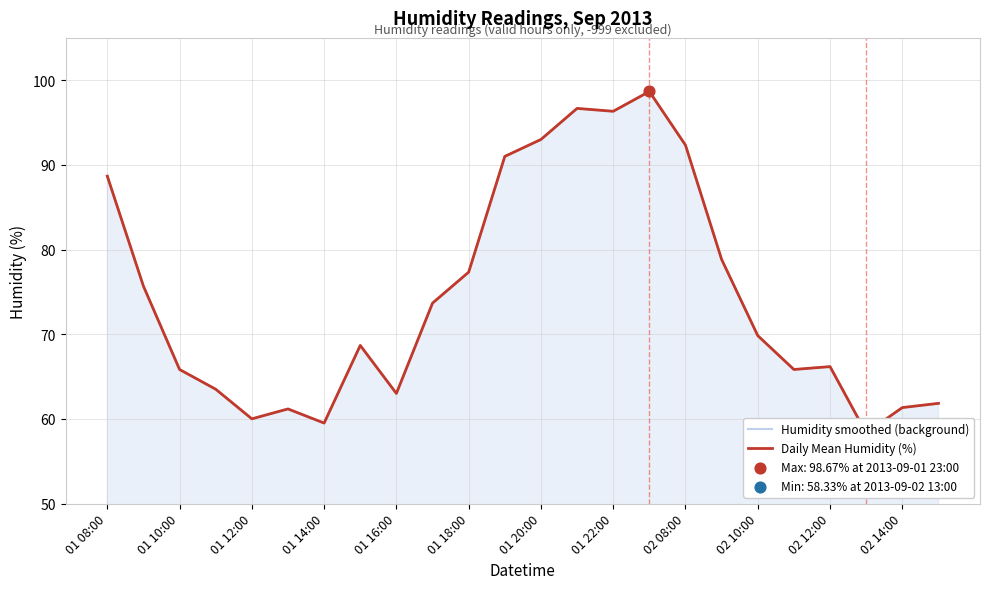

Which series has the largest total across all categories?

Humidity smoothed (background)